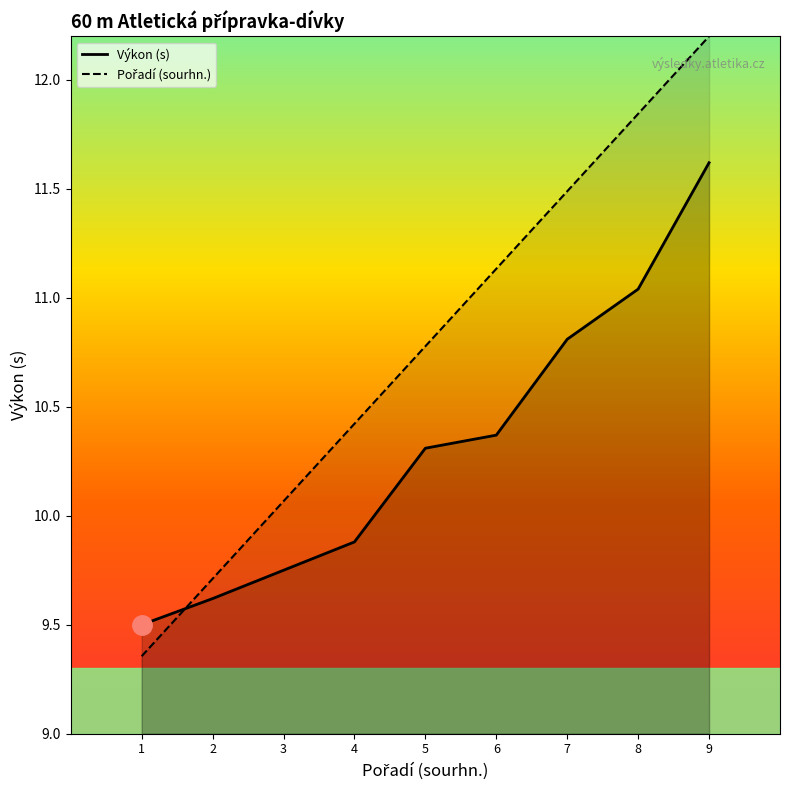

How many distinct data groups are displayed?

2